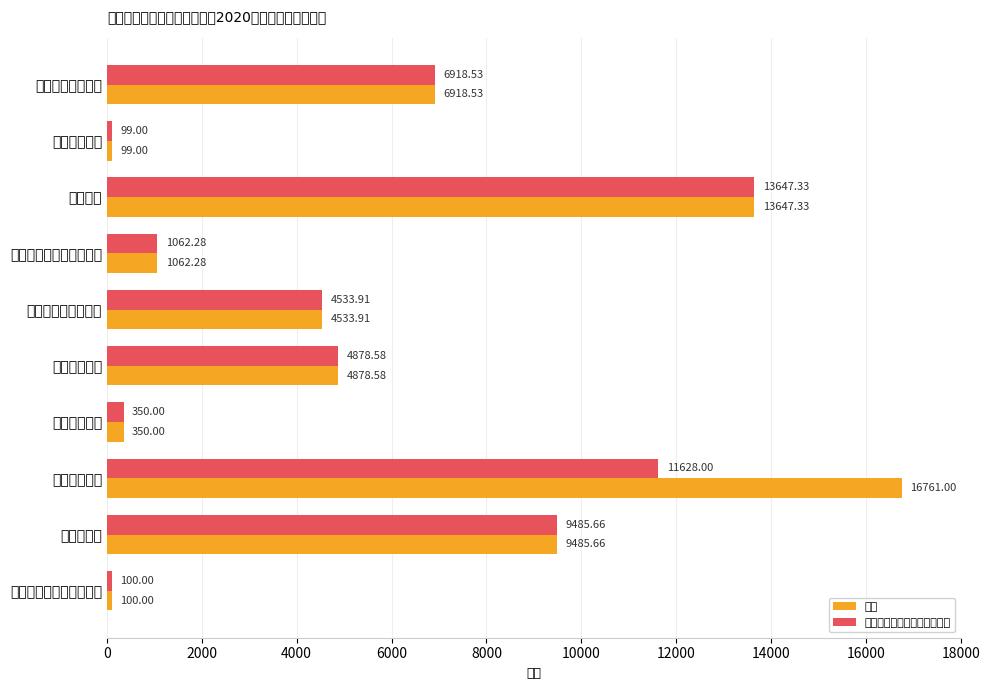

How many data points does each series have?

10